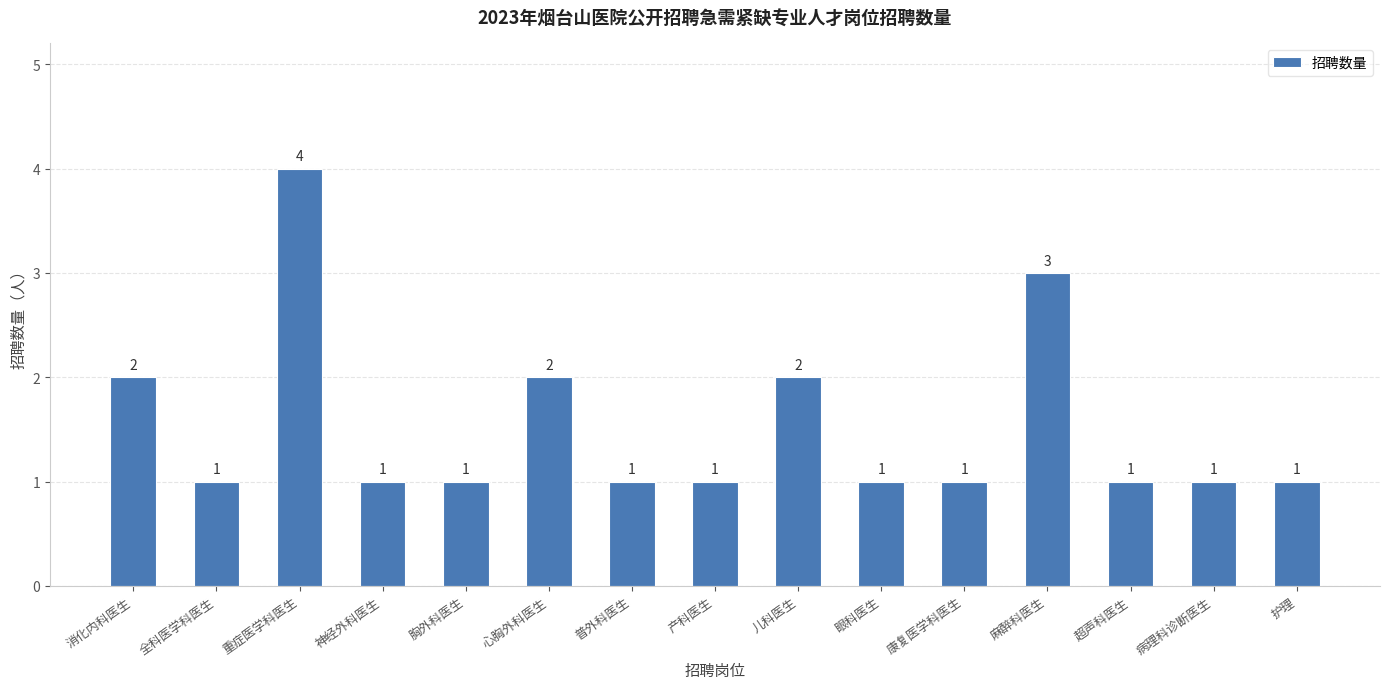

Are the bars grouped side by side (vs. stacked)?

No